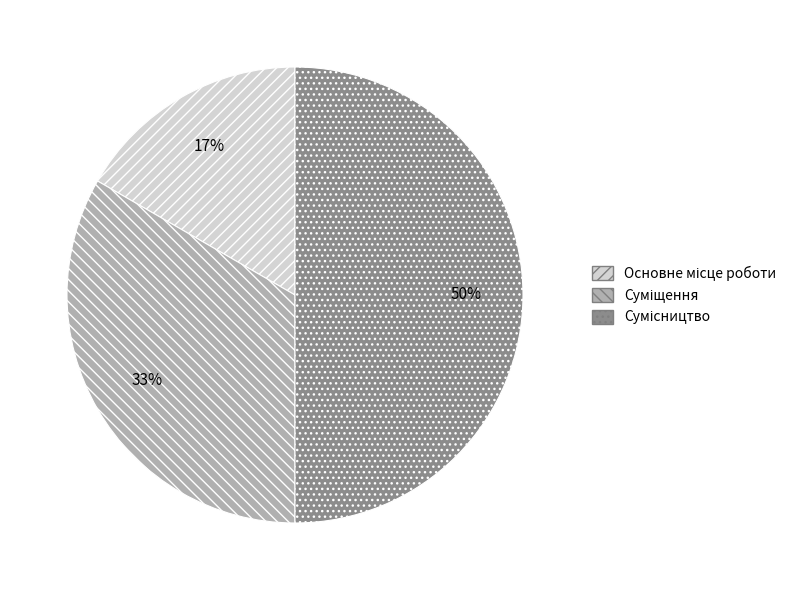

To the nearest percent, what is the difference between the largest and smallest slice percentages?

33%